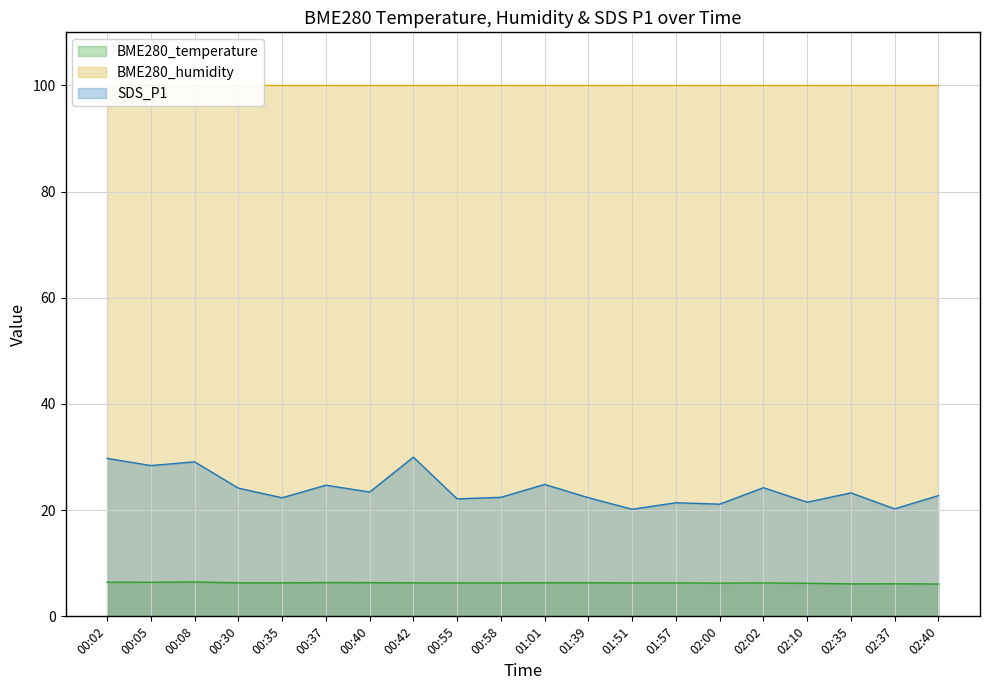

What is the label of the 16th point from the left?

02:02